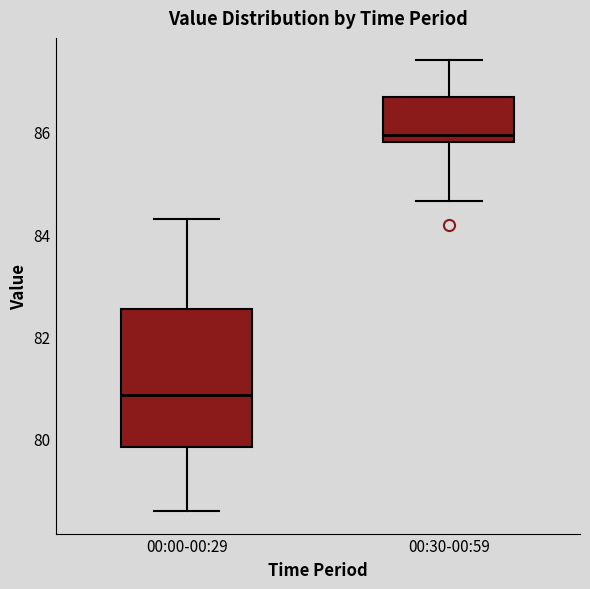

Reading left to right, transcribe this box plot: for each box, give where its median line is, the range the box spans, and where its two whiskers end, as read against the y-axis. The values are not printed on the chart, so give them approximately, as read against the axis.

00:00-00:29: median 80.8, box 79.8 to 82.6, whiskers 78.6 to 84.4
00:30-00:59: median 86.0, box 85.8 to 86.6, whiskers 84.6 to 87.4